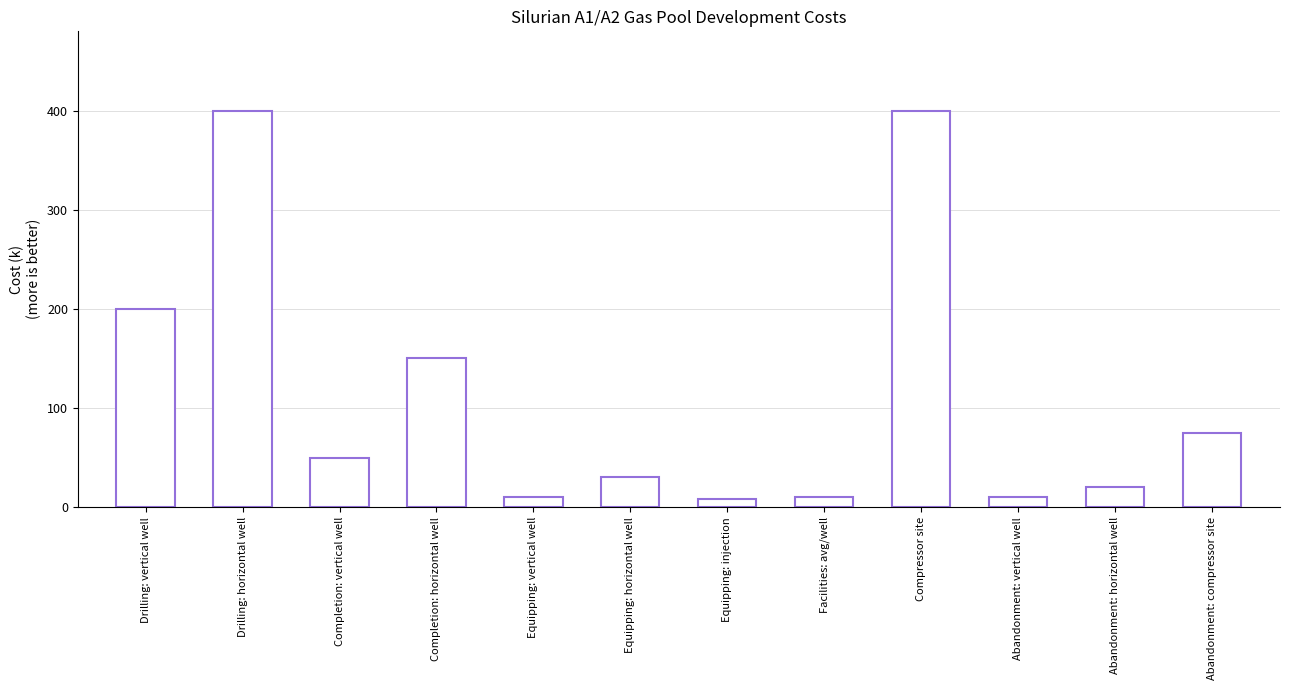

What is the maximum value shown in the chart?

400